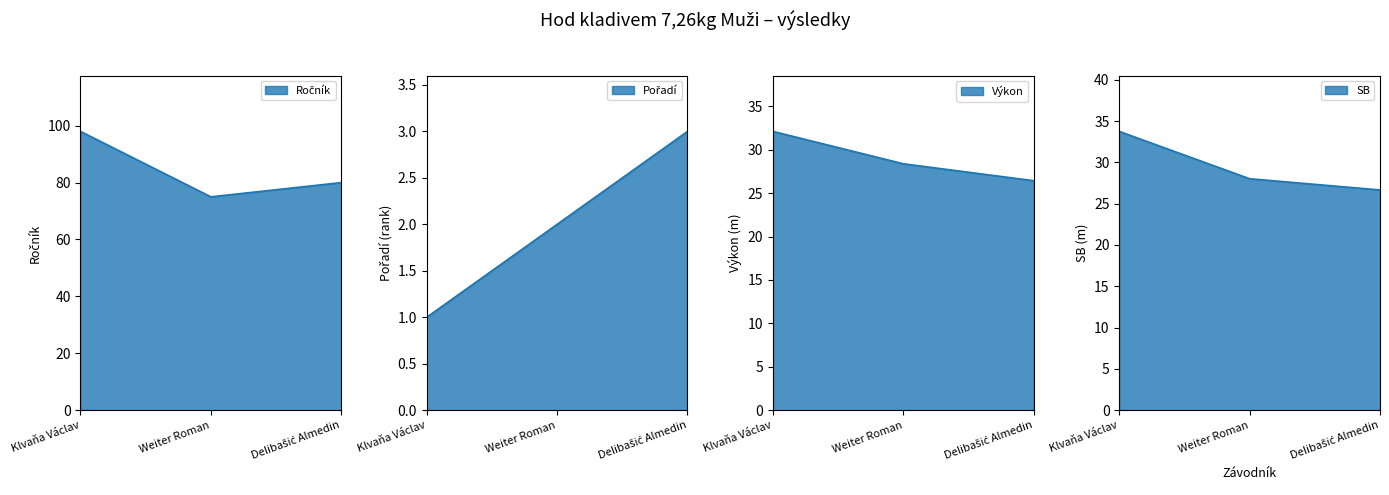

Count the Ročník values in the range 75 to 98.

3